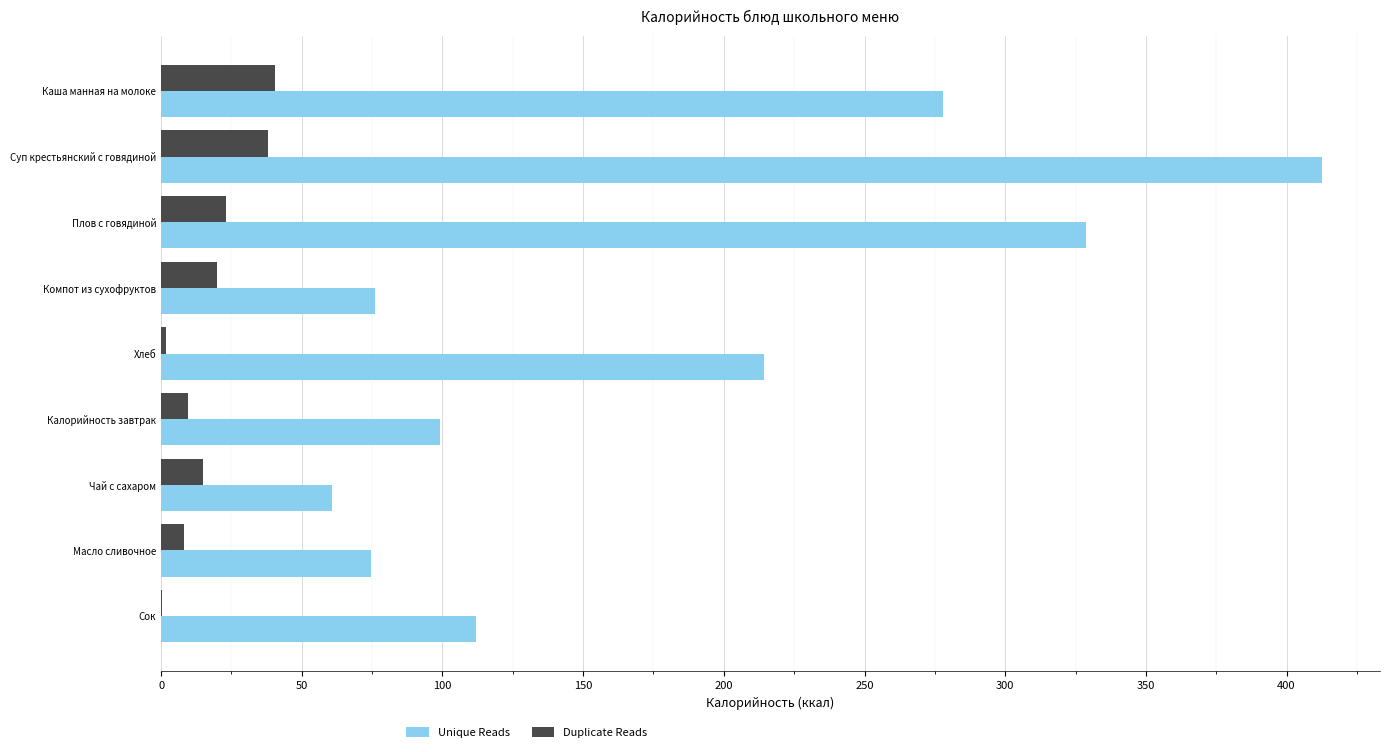

Which series has the largest total across all categories?

Unique Reads